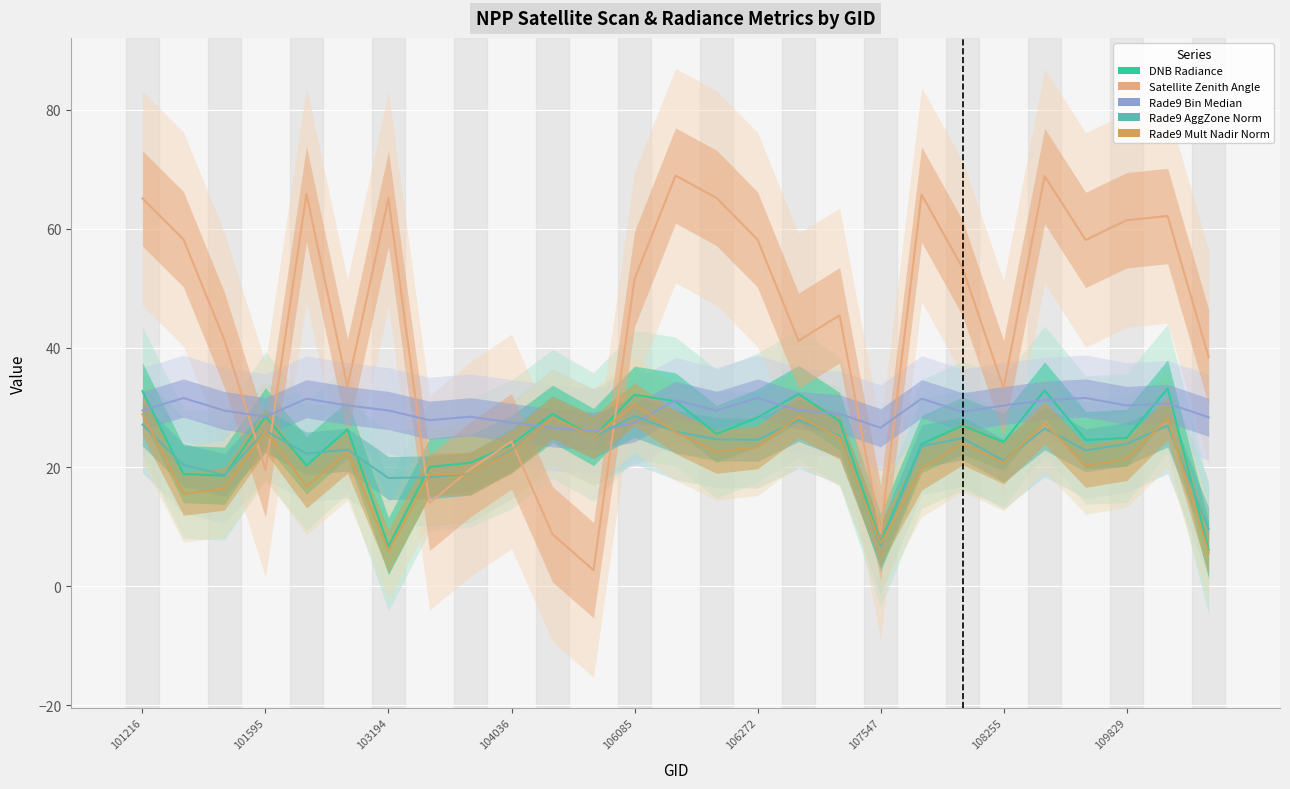

What is the sum of all Rade9 Bin Median values?

795.0